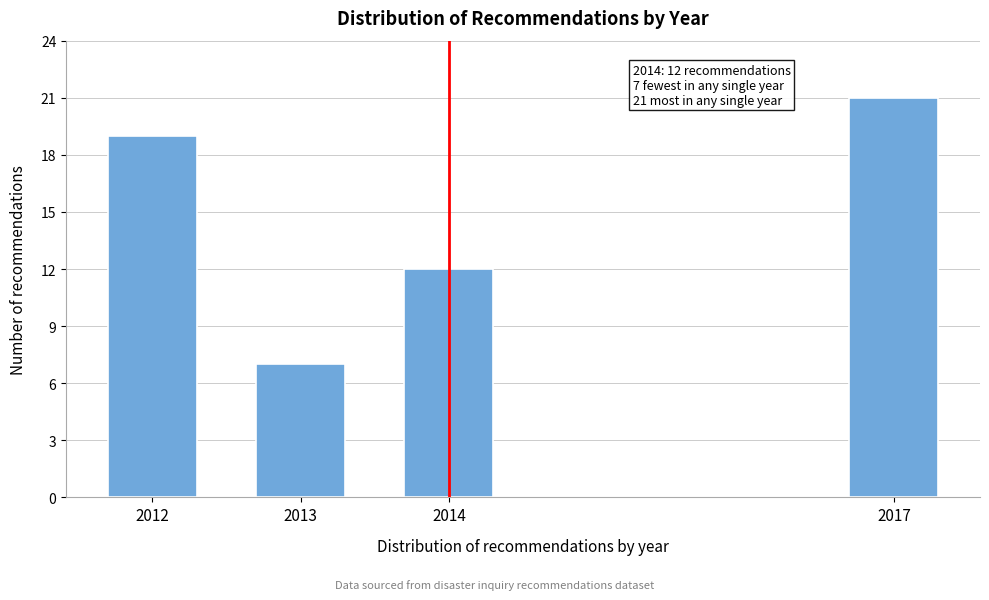

Reading left to right, list all the values displayed in this chart.

19	7	12	21